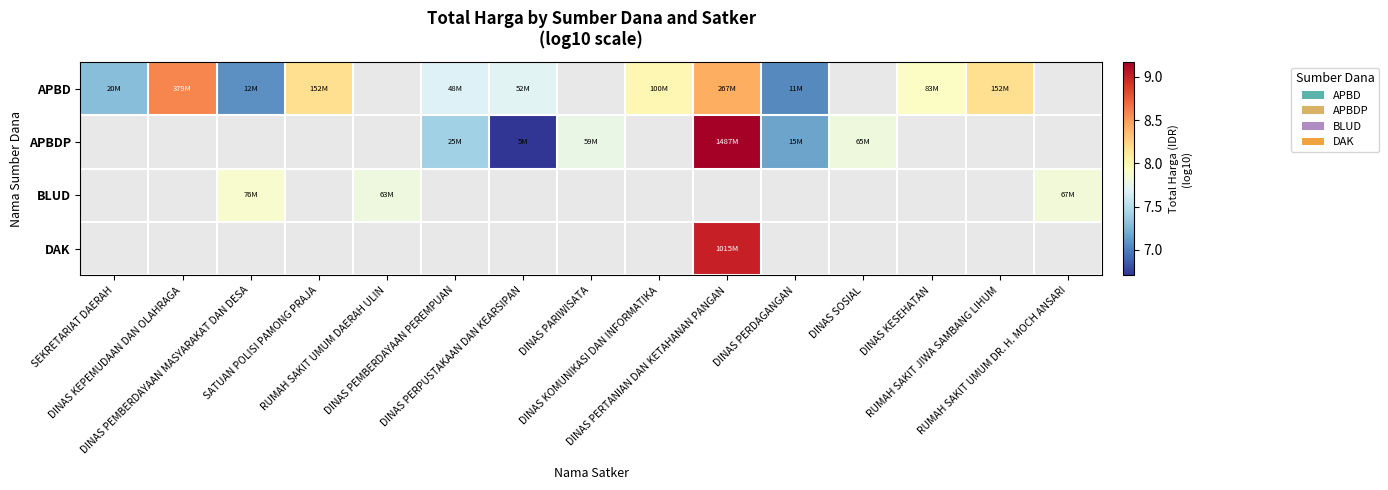

How many values in APBD are above zero?

11